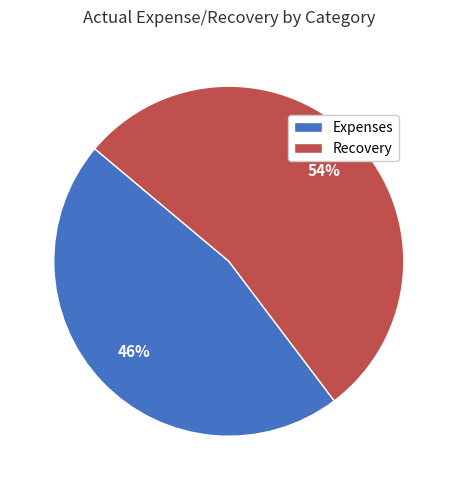

To the nearest percent, what is the average slice percentage?

50%